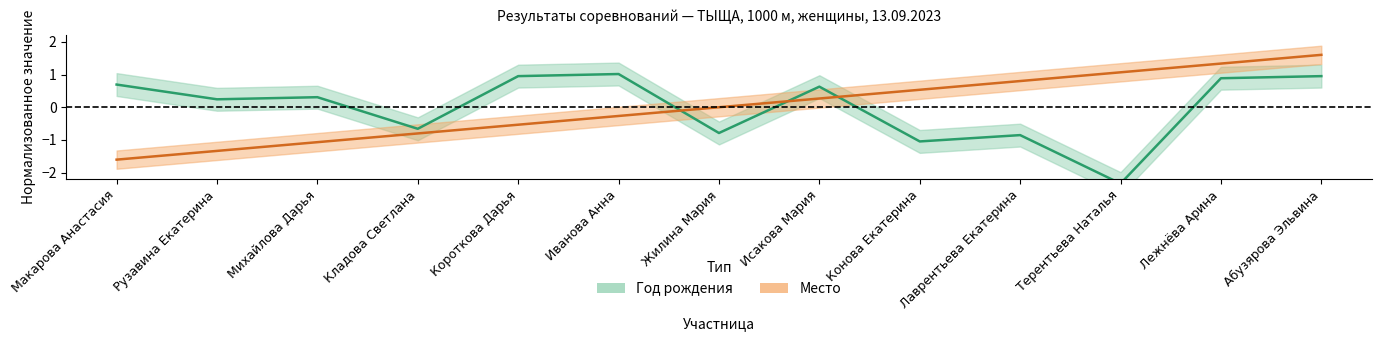

Is it true that Год рождения equals 0.6 at Исакова Мария?

True